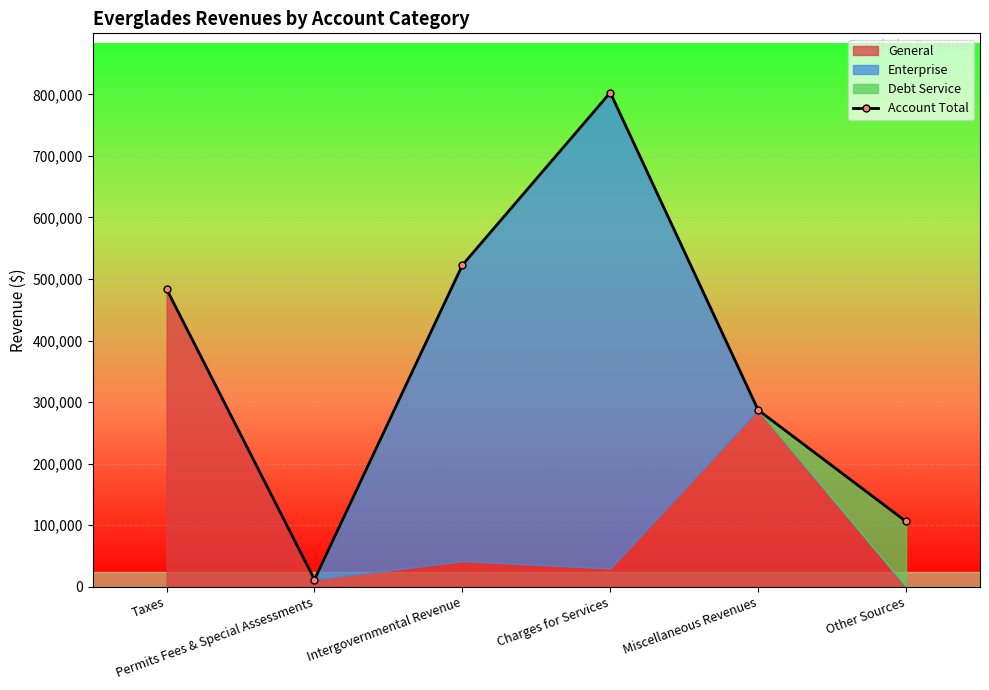

At which label is the value closest to 407276?

Taxes